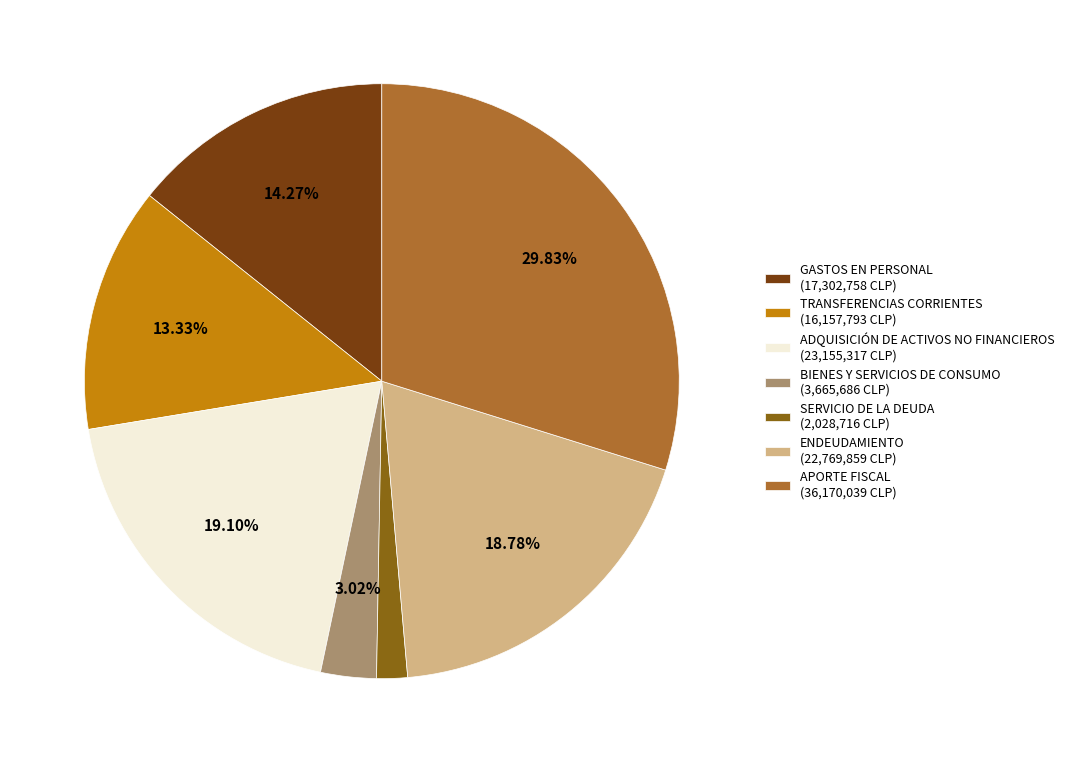

Which slice is the smallest?

SERVICIO DE LA DEUDA